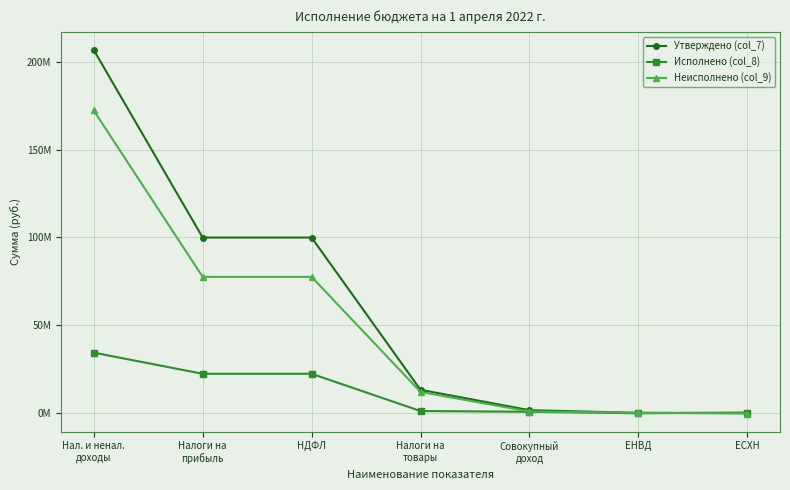

True or false: Утверждено (col_7) has more than 1 interior local peaks.

False